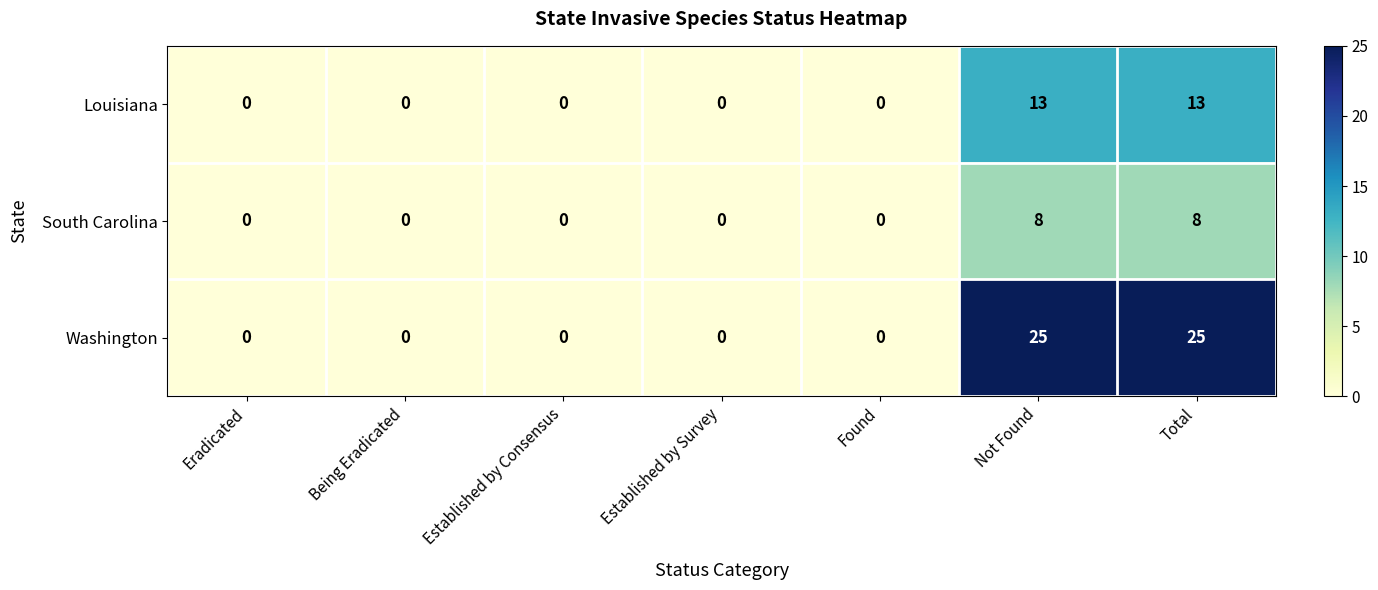

What is the difference between the highest and lowest values at Not Found?

17